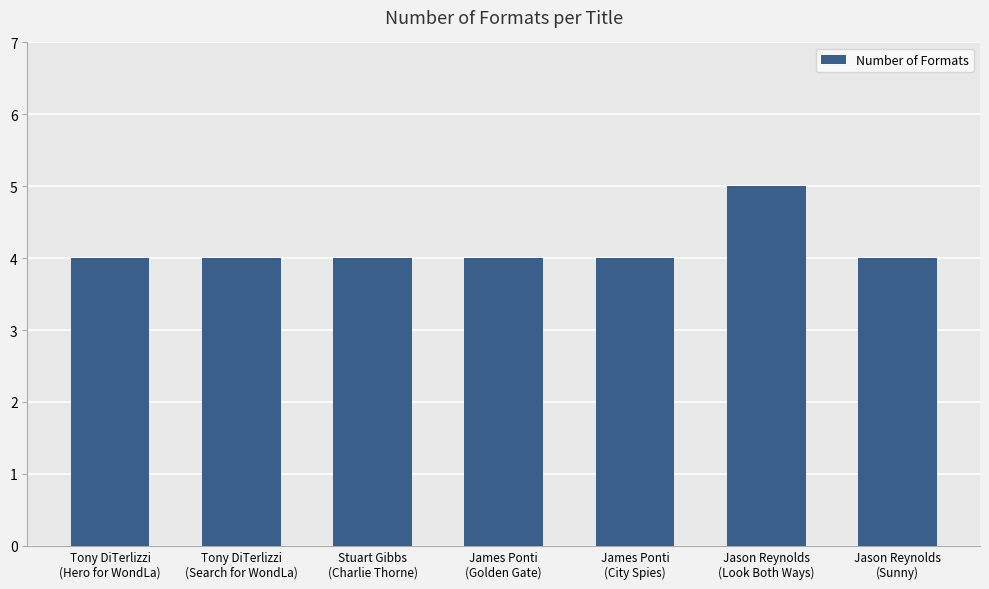

What is the minimum value shown in the chart?

4